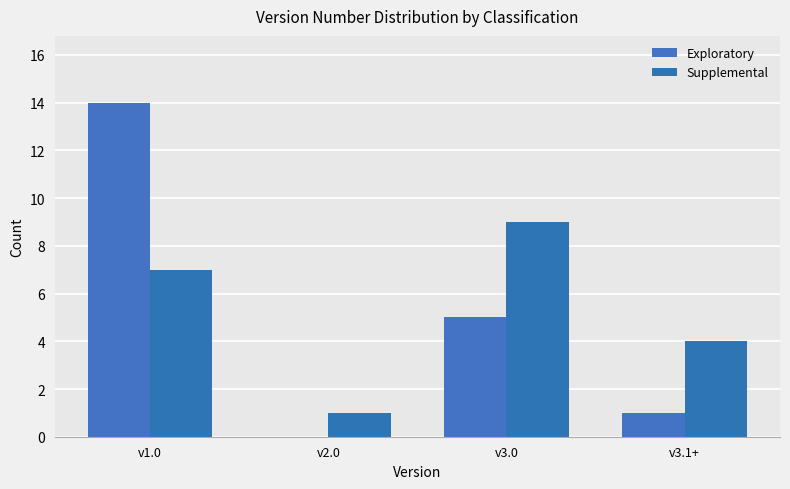

Between v1.0 and v3.1+, which series saw the biggest shift?

Exploratory